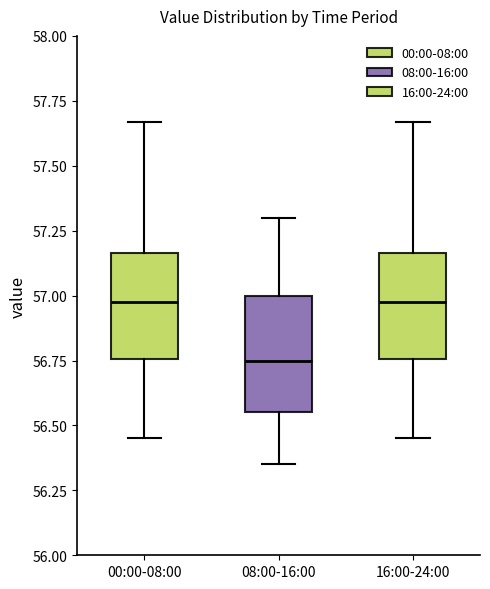

Reading left to right, read every box against the y-axis: the position of its median line, the range the box covers, and the ends of its whiskers. The values are not printed on the chart, so give them approximately, as read against the axis.

00:00-08:00: median 57.00, box 56.75 to 57.15, whiskers 56.45 to 57.65
08:00-16:00: median 56.75, box 56.55 to 57.00, whiskers 56.35 to 57.30
16:00-24:00: median 57.00, box 56.75 to 57.15, whiskers 56.45 to 57.65